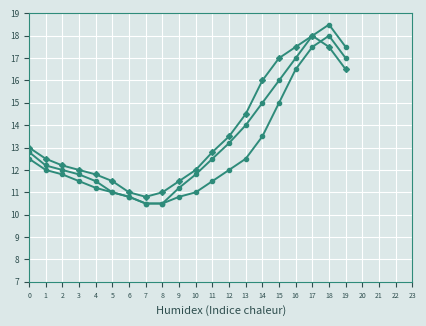

Which label corresponds to the smallest value in the chart?

7